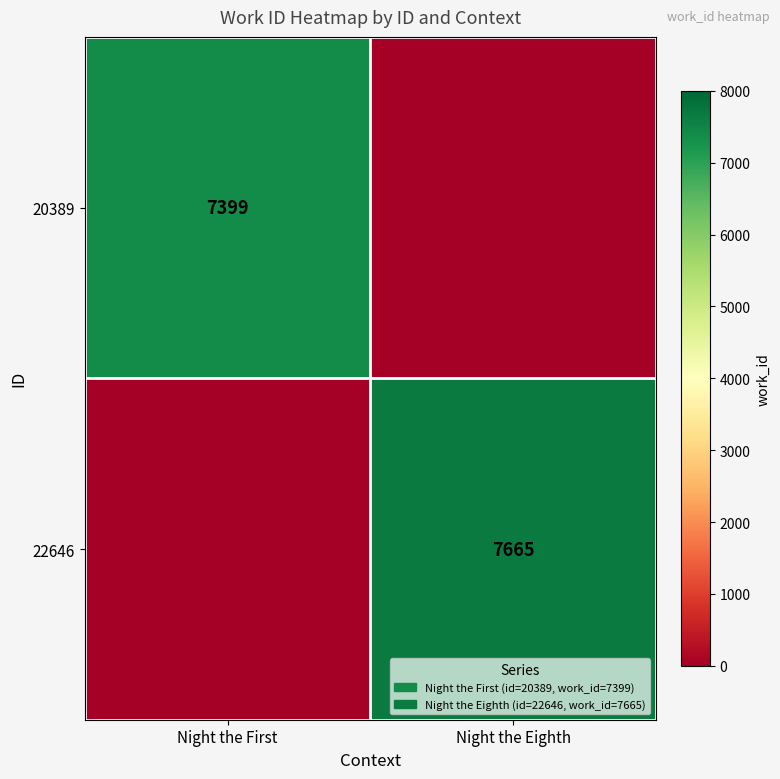

The value of 20389 at Night the First is 7399. True or false?

True